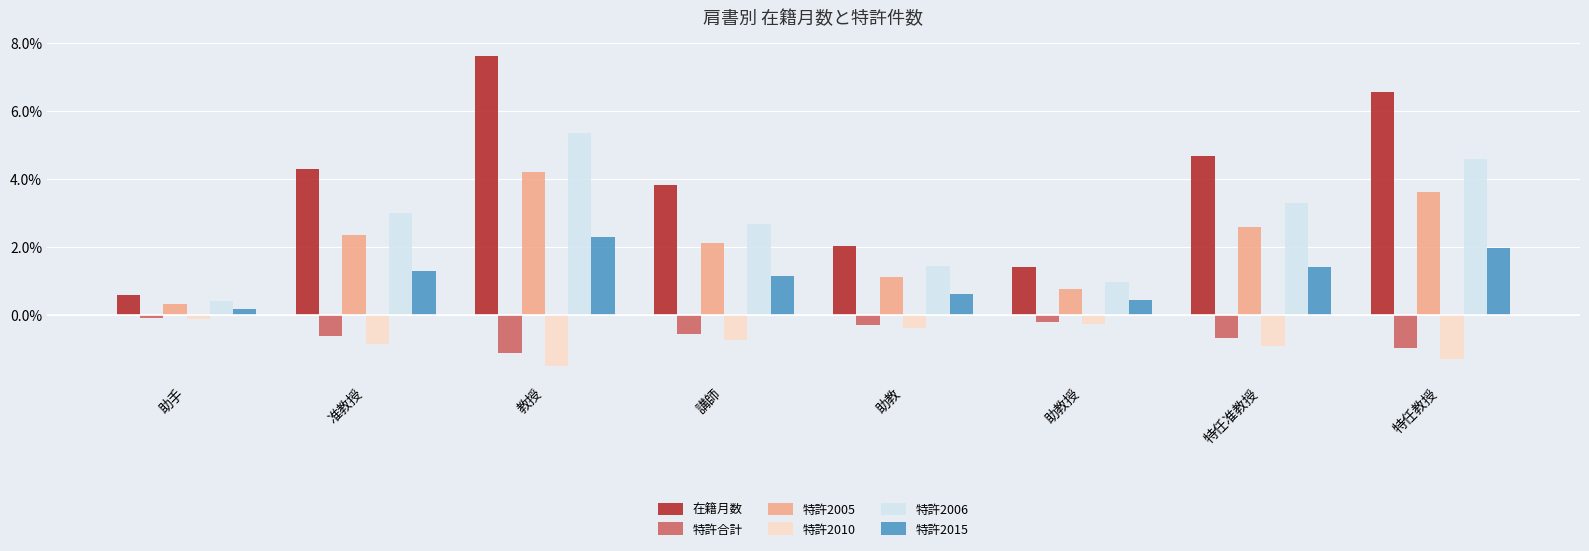

What is the average value of the 在籍月数 series?

3.9